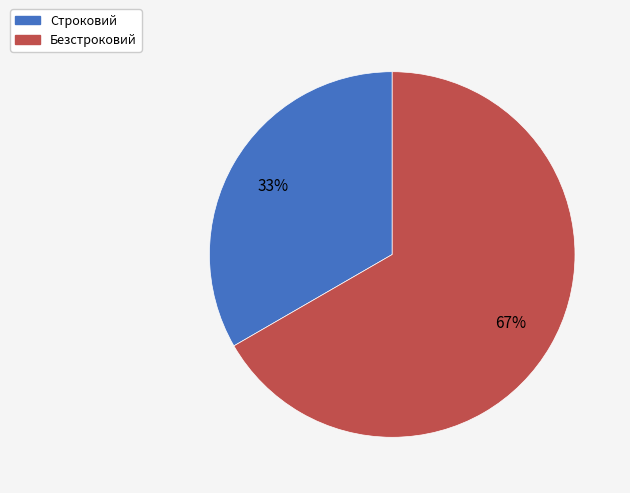

Between Безстроковий and Строковий, which is larger?

Безстроковий